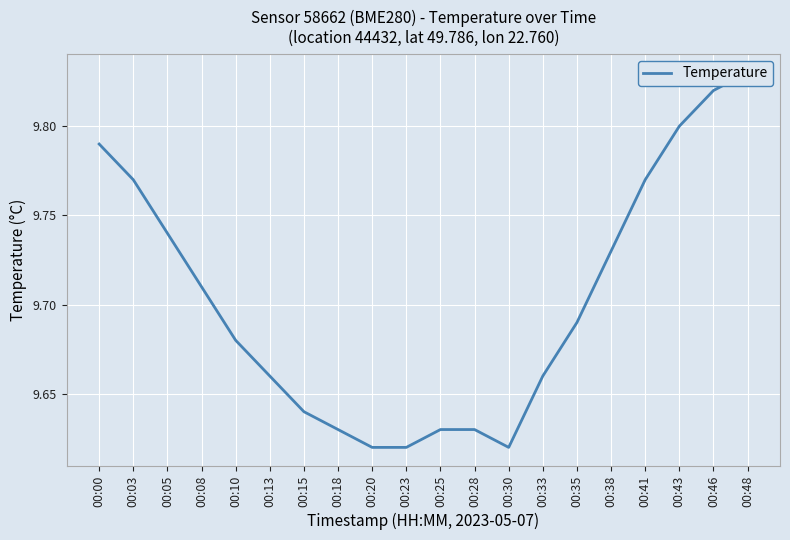

What is the minimum value shown in the chart?

9.6